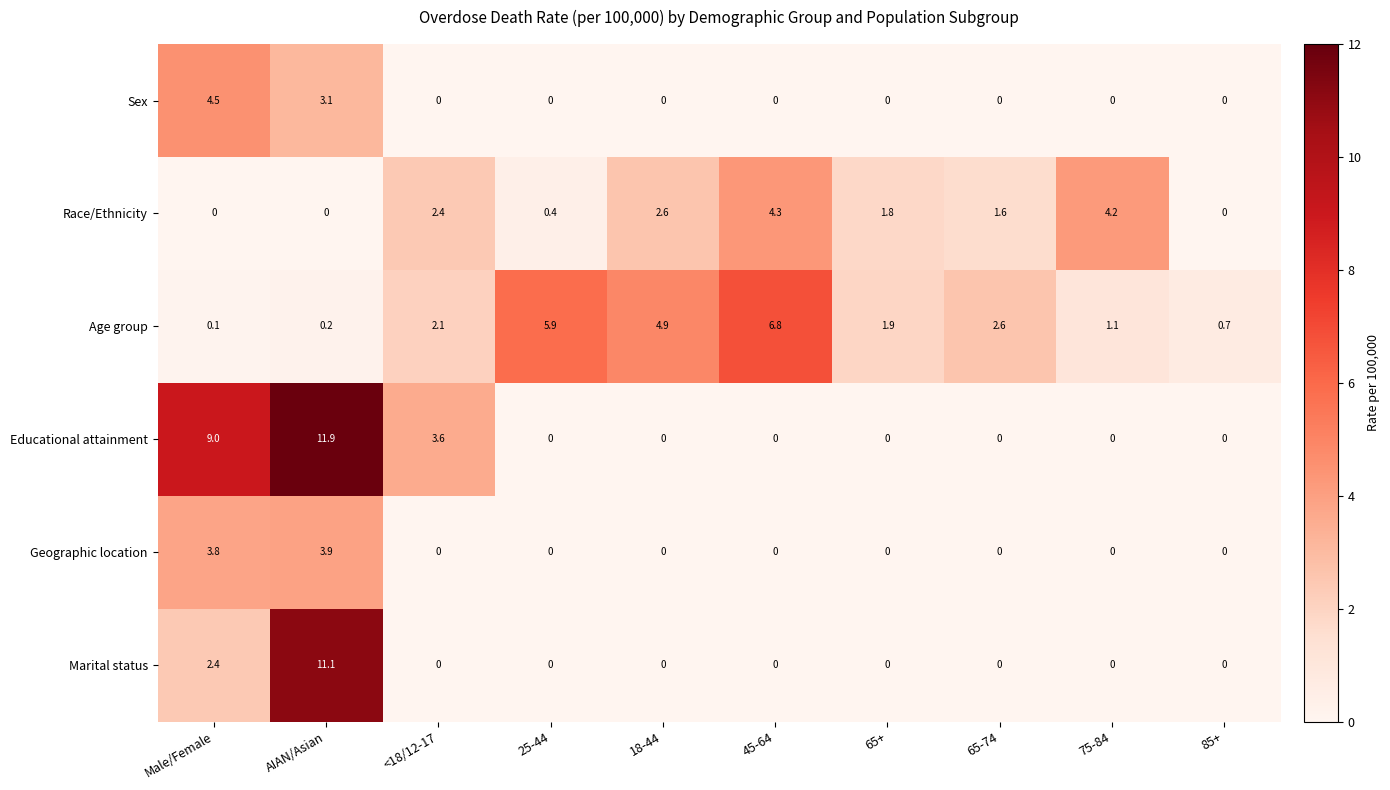

Which series has the widest spread of values?

Educational attainment